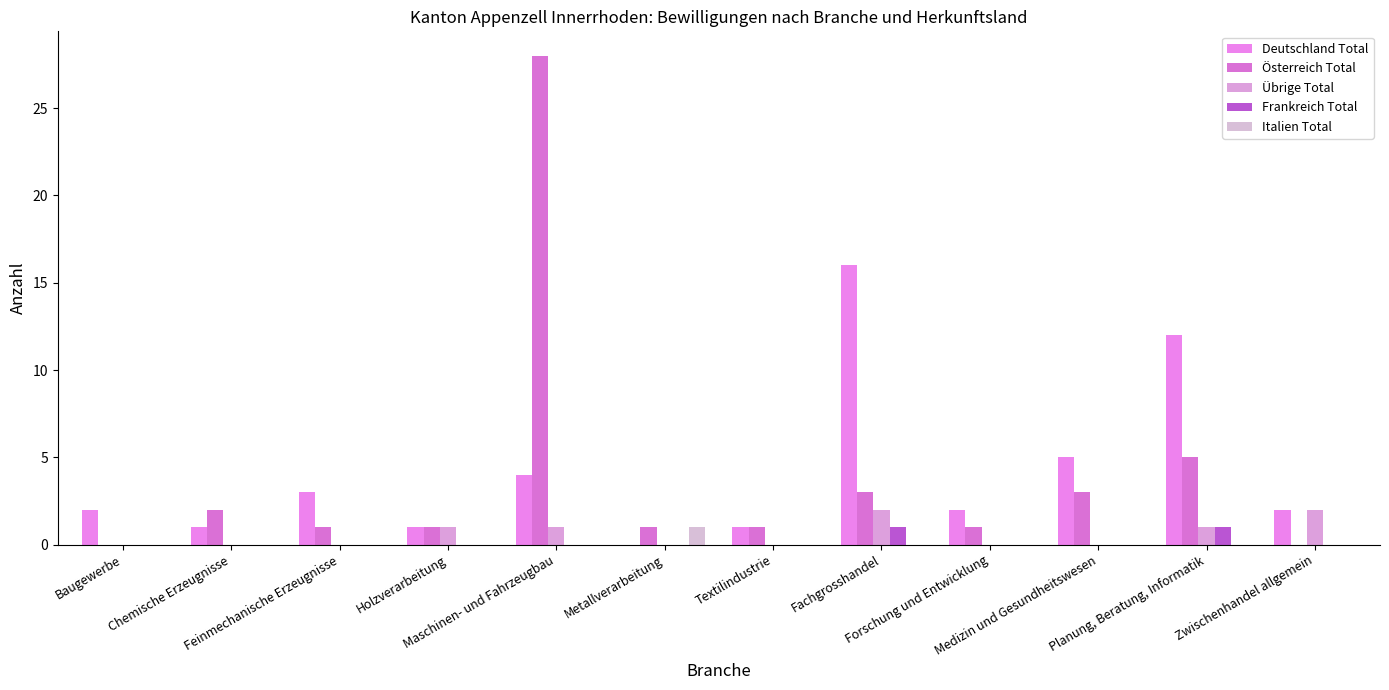

What is the sum of all Deutschland Total values?

49